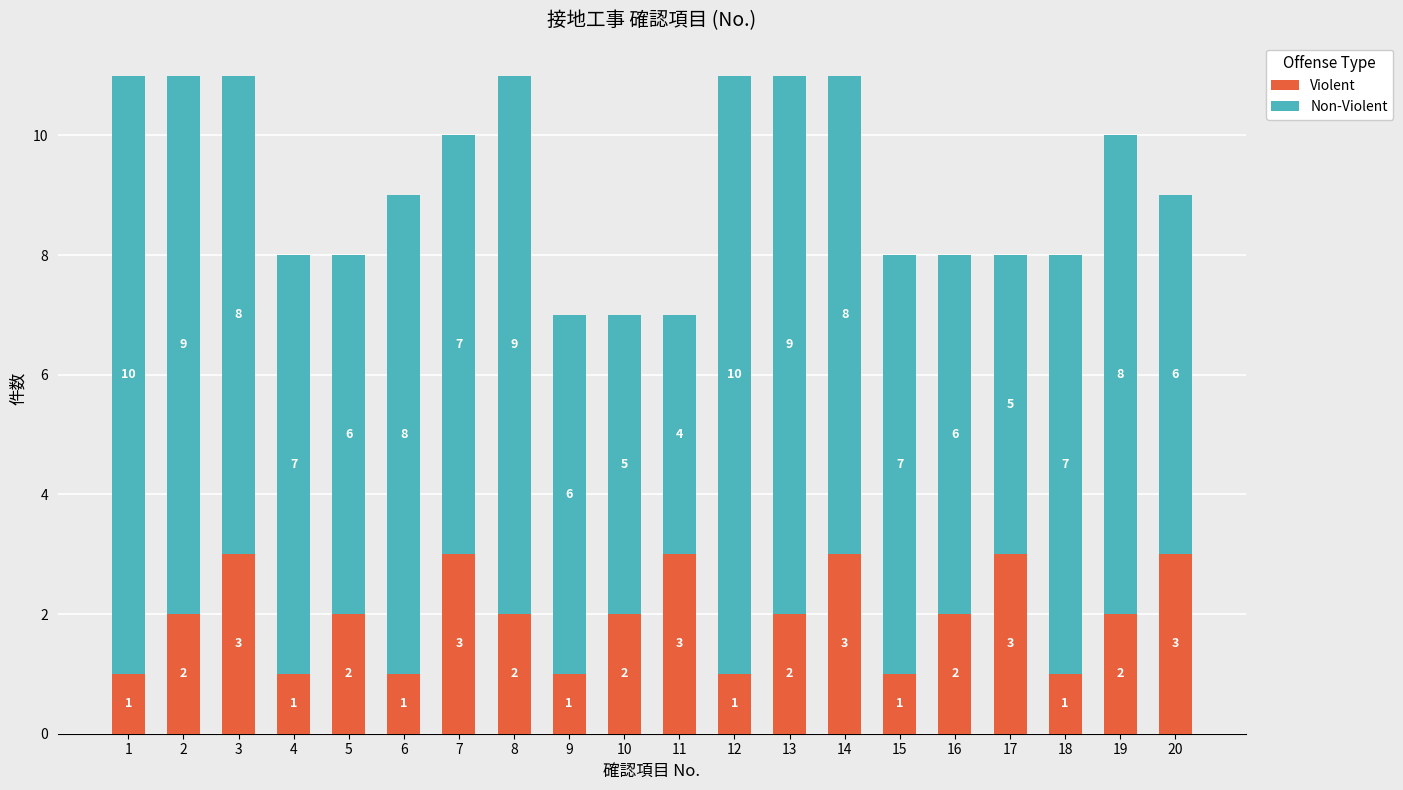

Reading left to right, list the values for the Violent series.

1=1	2=2	3=3	4=1	5=2	6=1	7=3	8=2	9=1	10=2	11=3	12=1	13=2	14=3	15=1	16=2	17=3	18=1	19=2	20=3